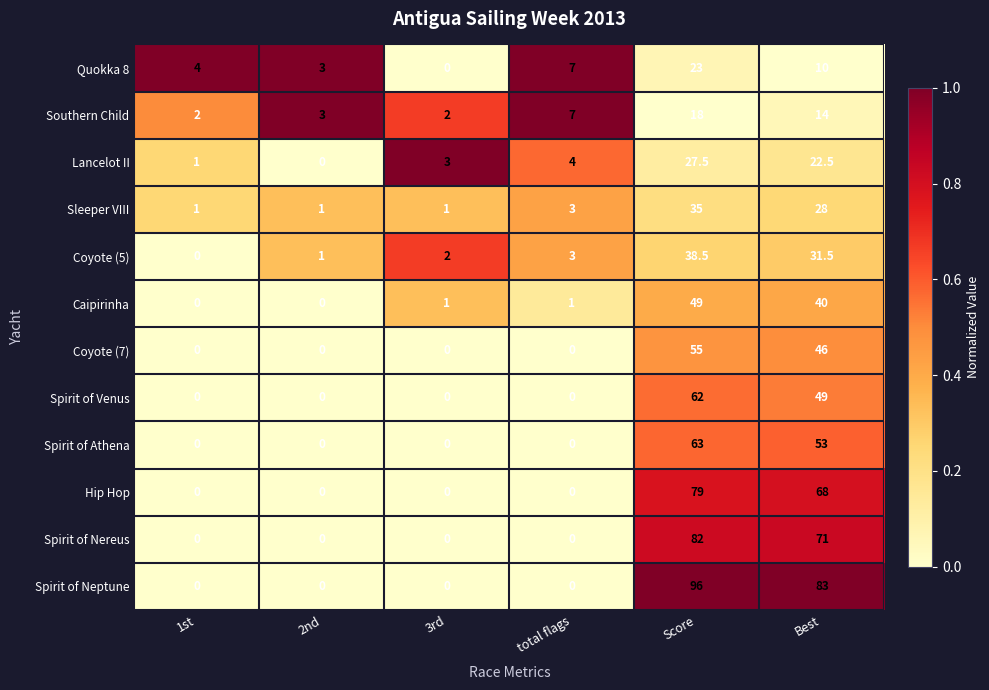

What is the difference between the highest and lowest values at 3rd?

3.0